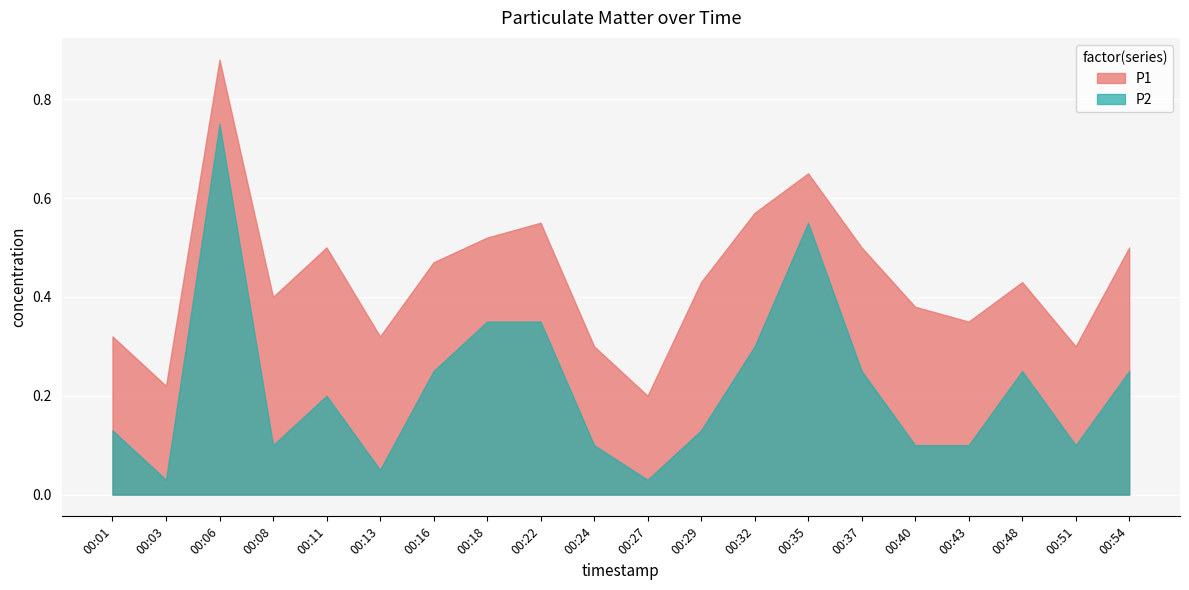

How many lines are shown in the chart?

2